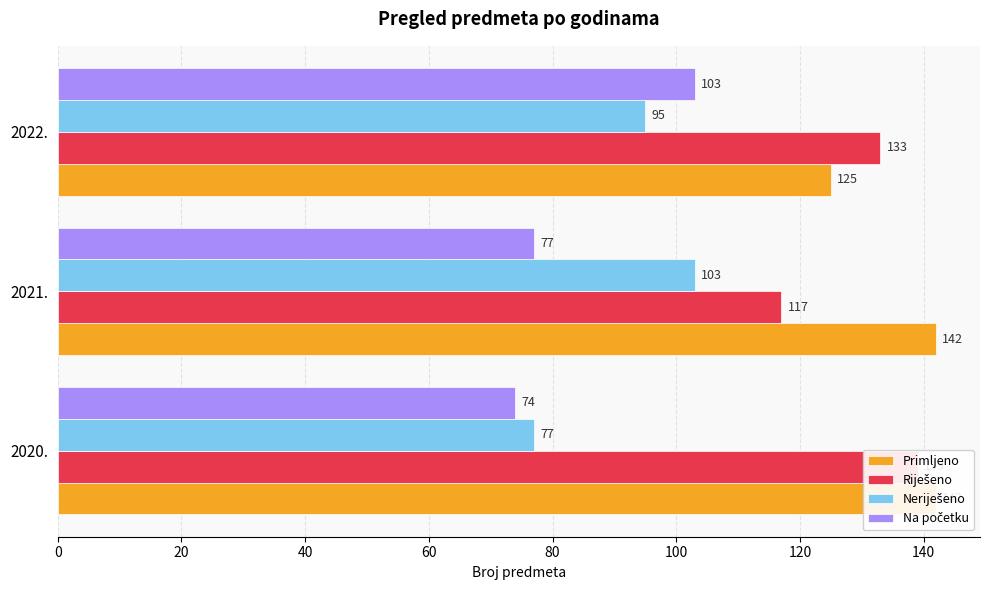

Is it true that Na početku equals 74 at 0?

True